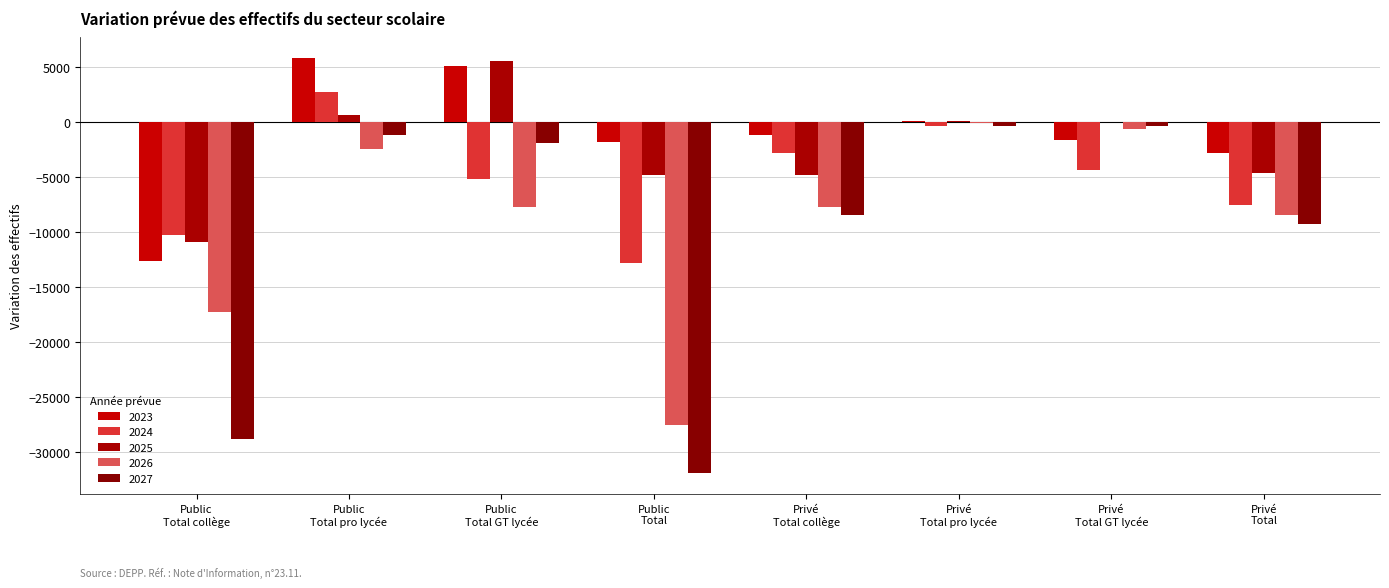

Does the chart contain stacked bars?

No